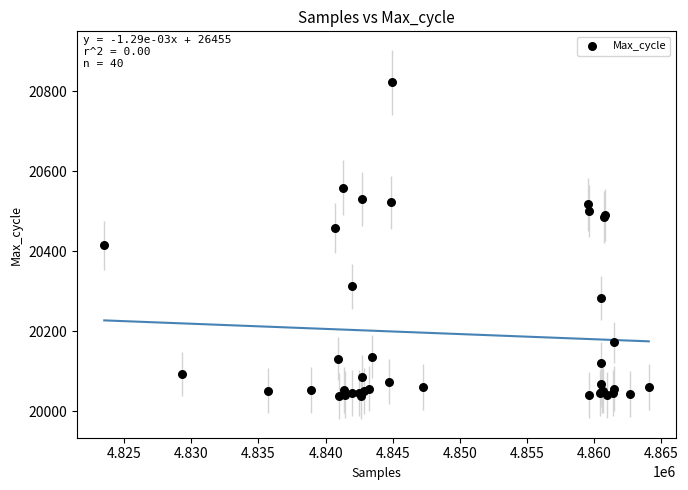

What Y value in the scatter plot is closest to 20430?

20415